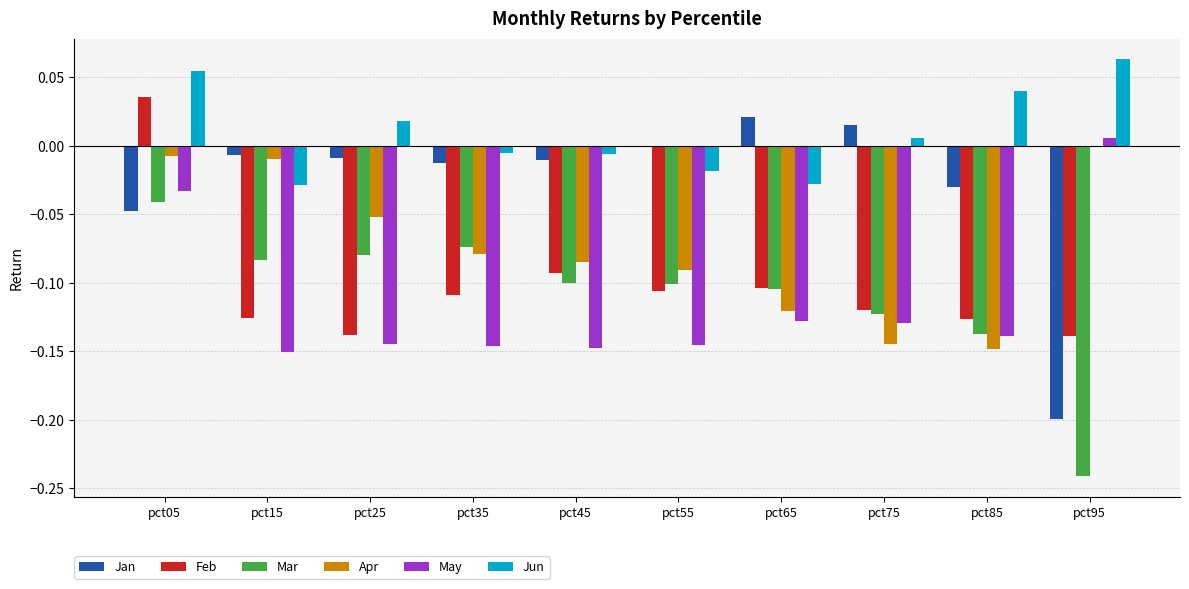

True or false: Apr has a value of -0.0 at pct15.

True